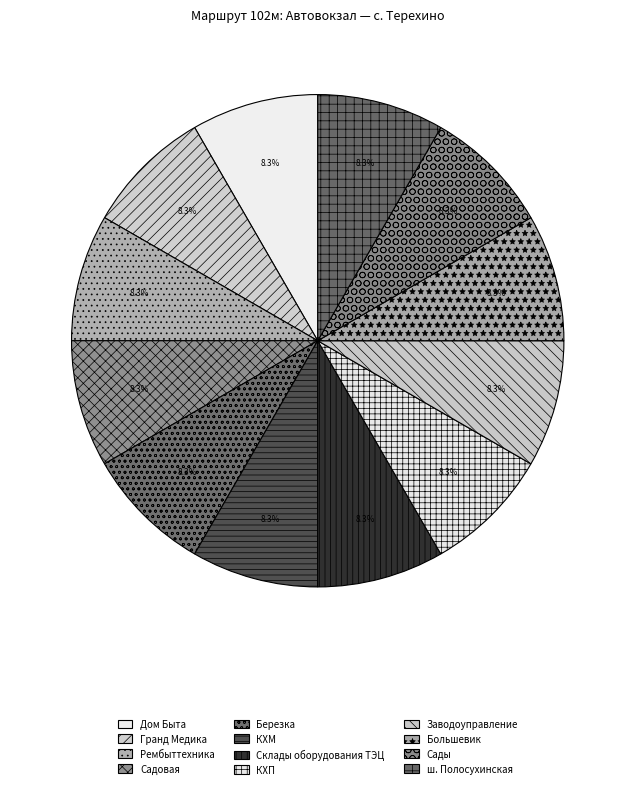

Which category has the smallest portion of the pie?

Дом Быта